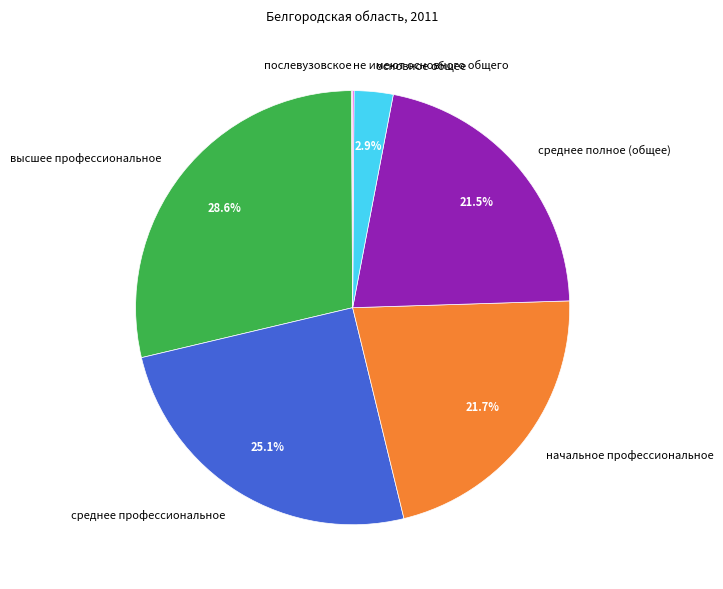

Is среднее профессиональное the majority of the pie?

No